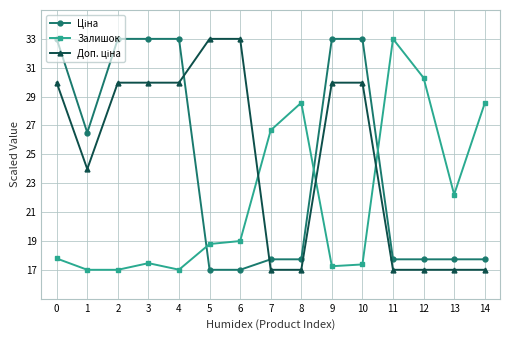

Which series changed the most between 11 and 13?

Залишок